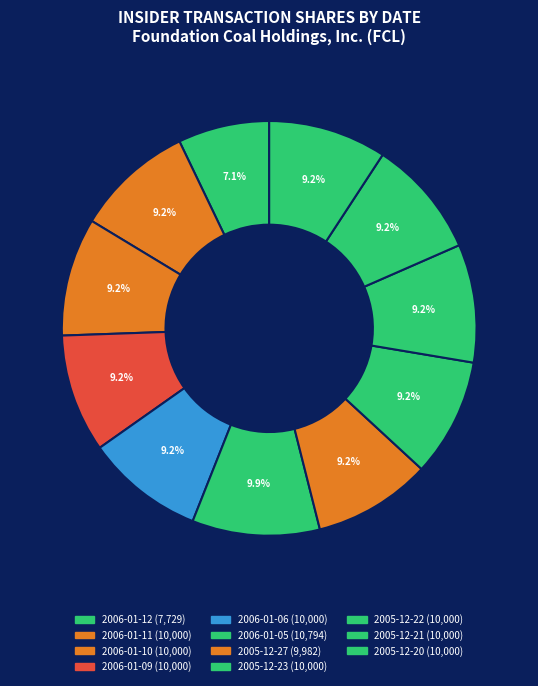

Which category has the biggest portion of the pie?

2006-01-05